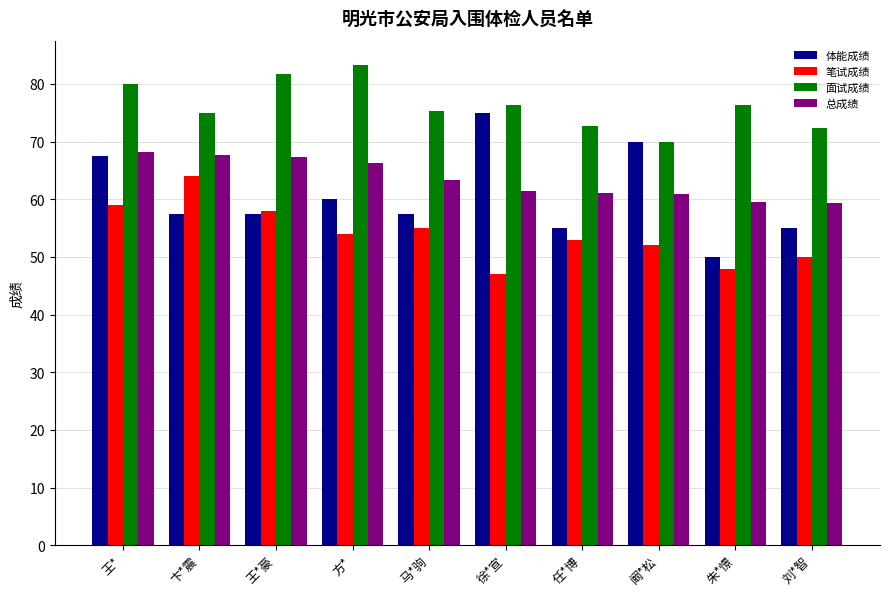

At how many categories does at least one series exceed 81?

2